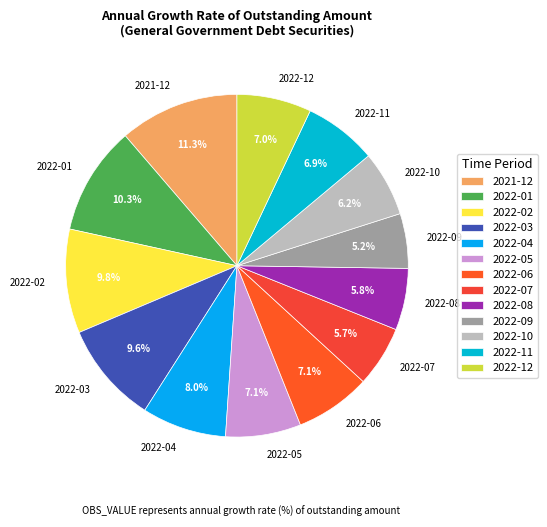

Count the number of slices in the pie.

13